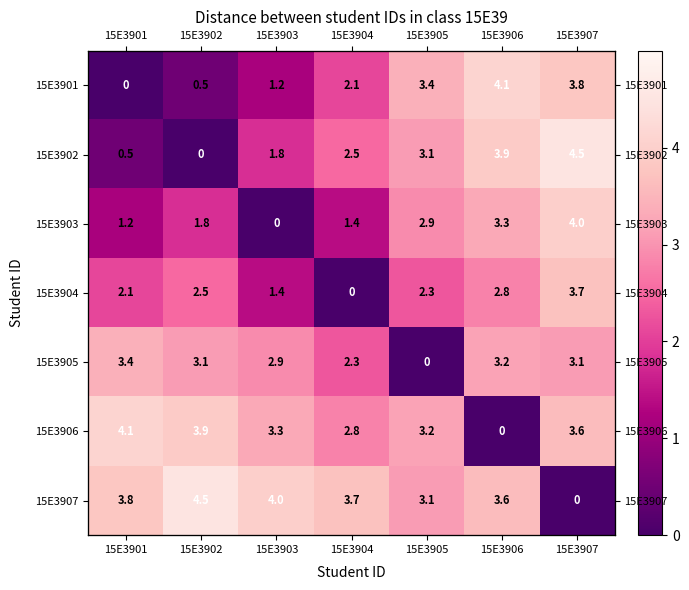

Rank the categories by 15E3906 value from lowest to highest.

15E3906, 15E3904, 15E3905, 15E3903, 15E3907, 15E3902, 15E3901